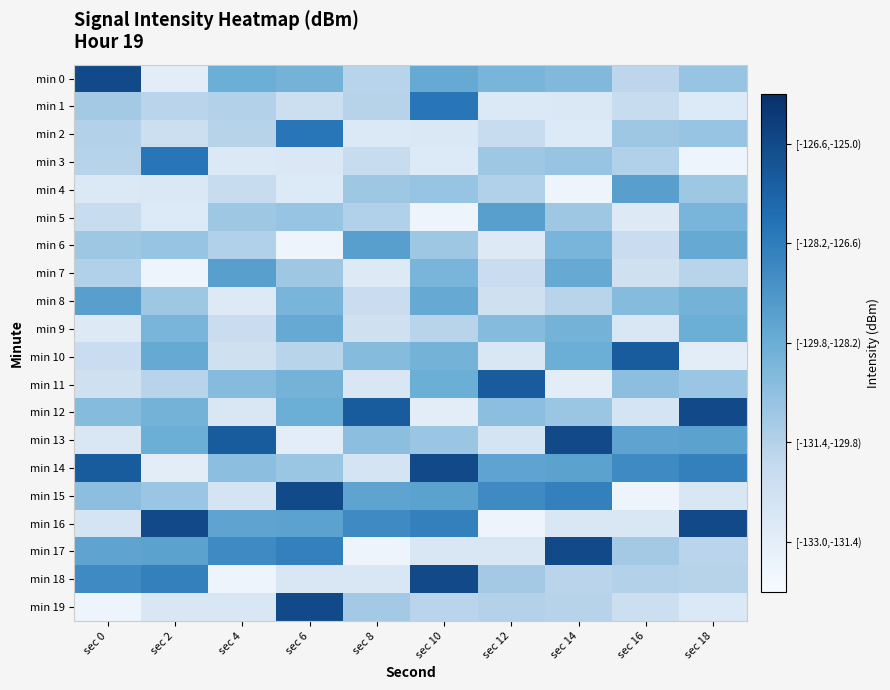

Which series has the widest spread of values?

min 15